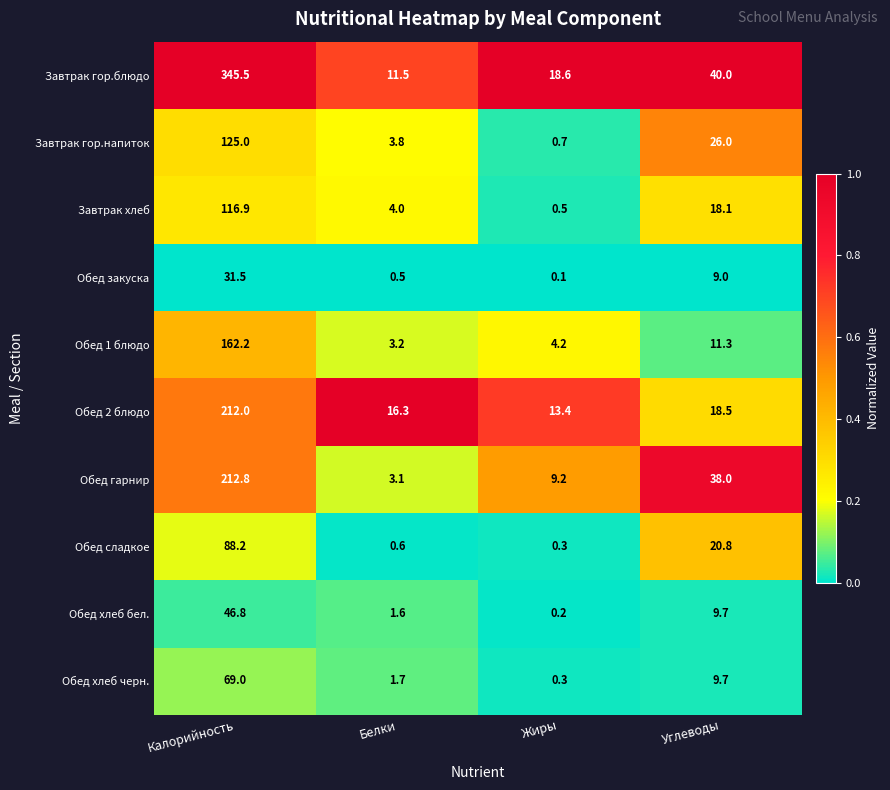

Which category has the highest value in the Завтрак гор.напиток series?

Калорийность